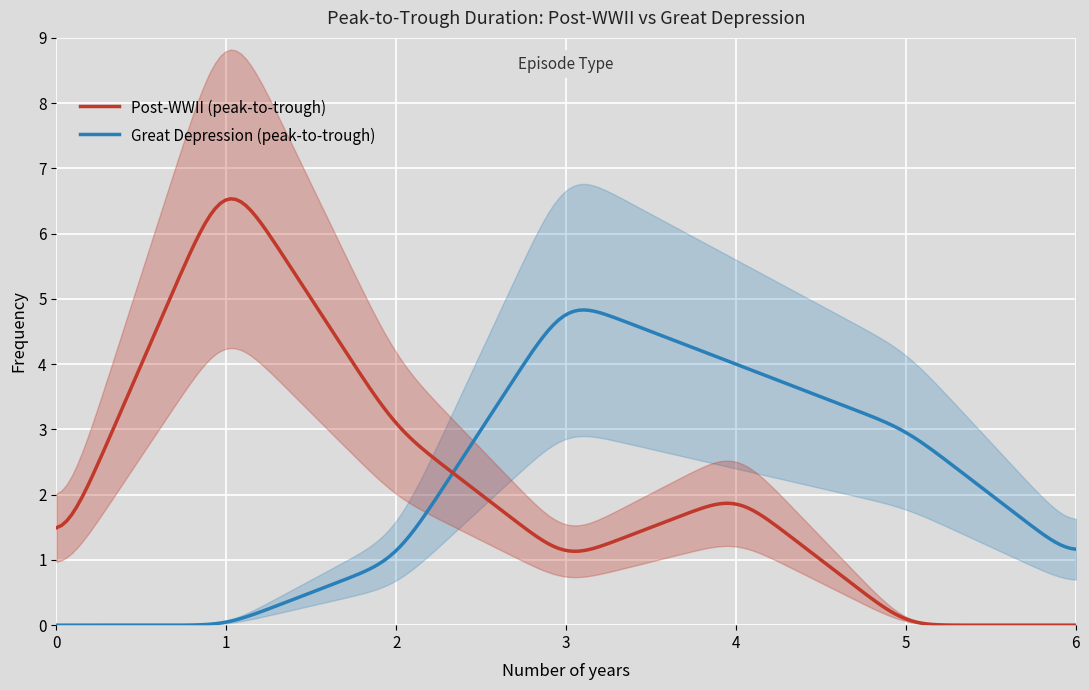

Is it true that Great_Depression_freq equals 1 at 2?

False